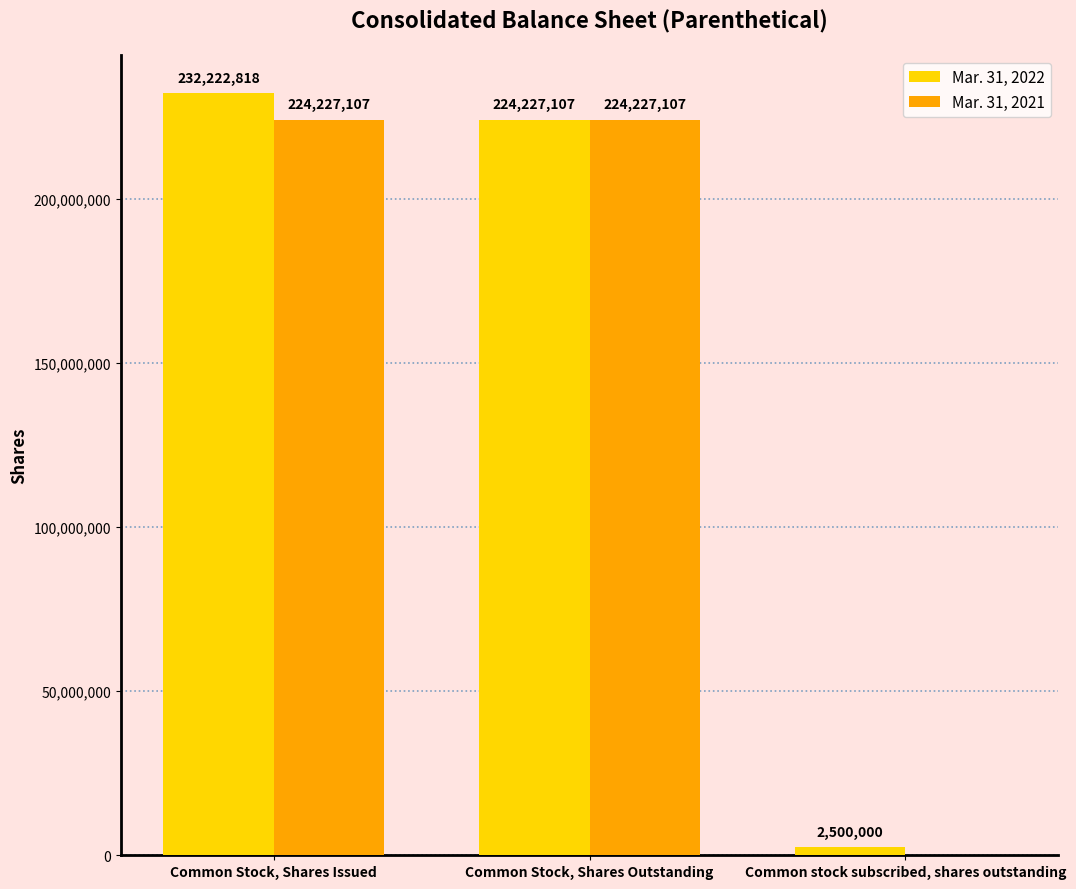

Reading right to left, transcribe all the data shown in this chart.

Mar. 31, 2022: 2500000	224227107	232222818
Mar. 31, 2021: 0	224227107	224227107